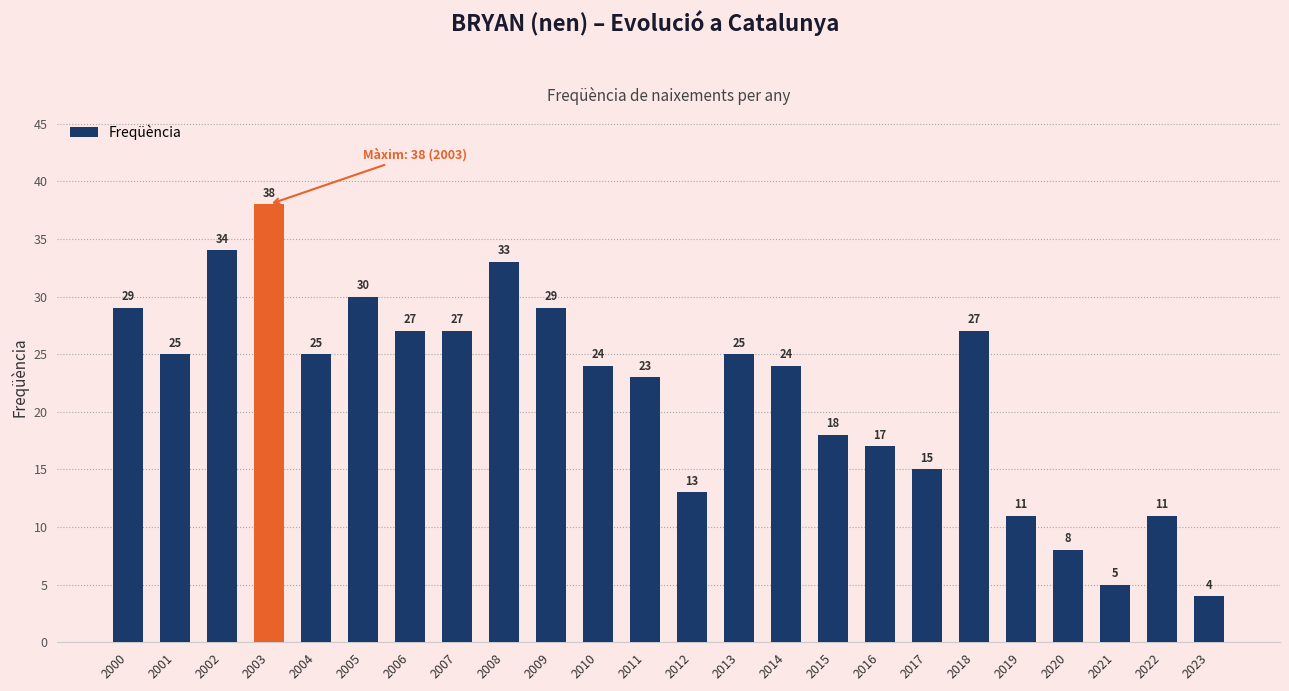

What is the change in value from 2003 to 2008?

-5